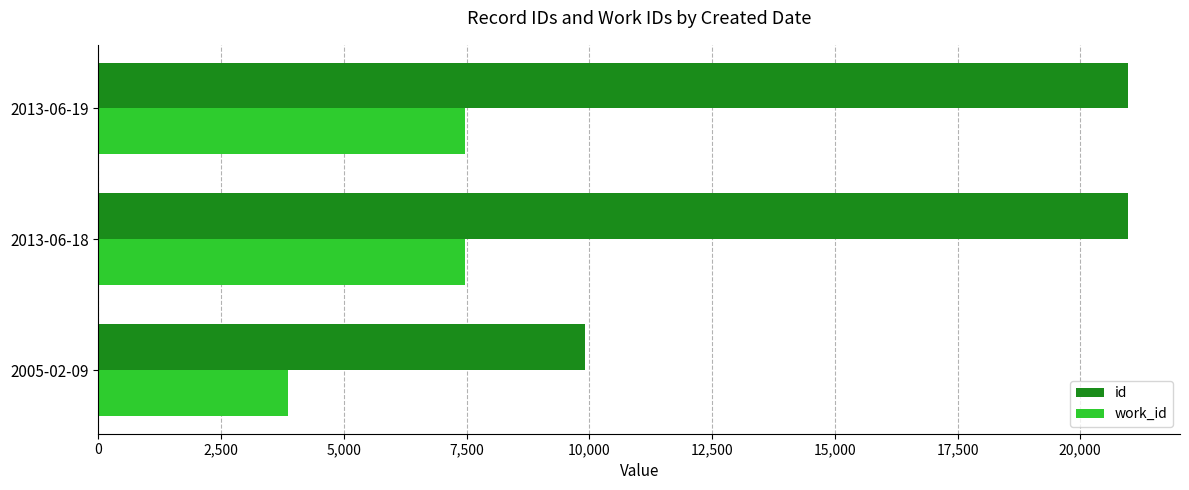

What is the difference between the work_id values at 2005-02-09 and 2013-06-19?

3619